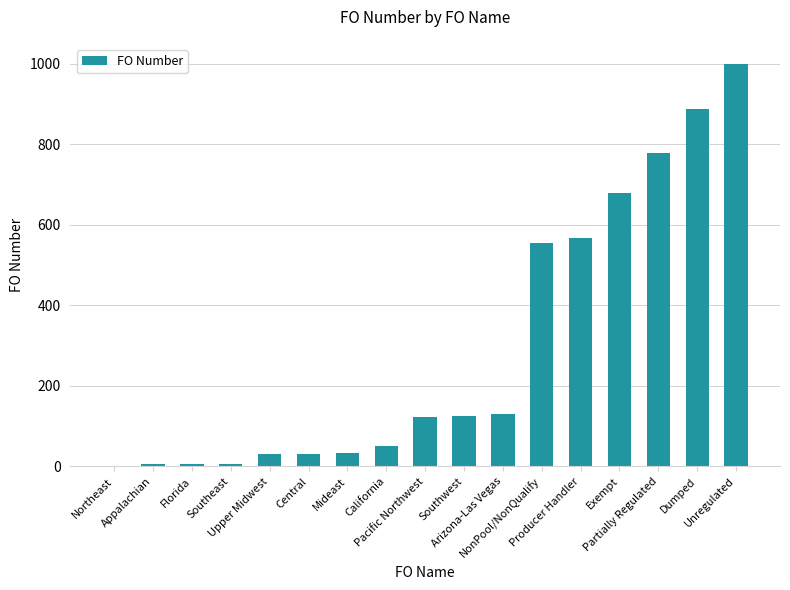

What is the sum of all values?

5010